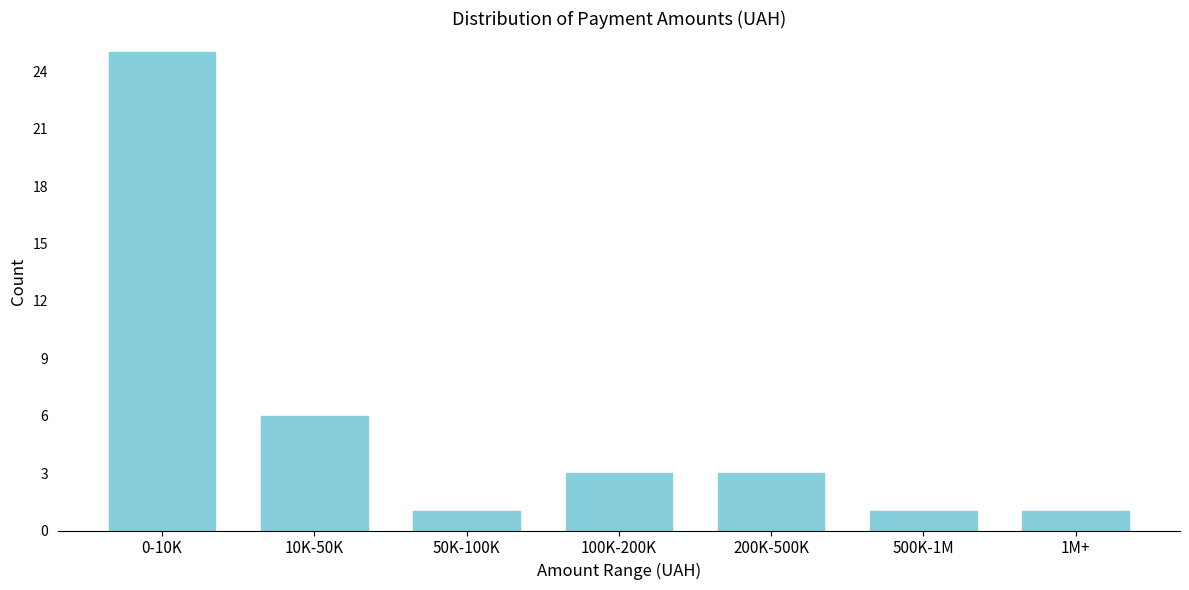

Reading left to right, list all the values displayed in this chart.

0-10K=25	10K-50K=6	50K-100K=1	100K-200K=3	200K-500K=3	500K-1M=1	1M+=1